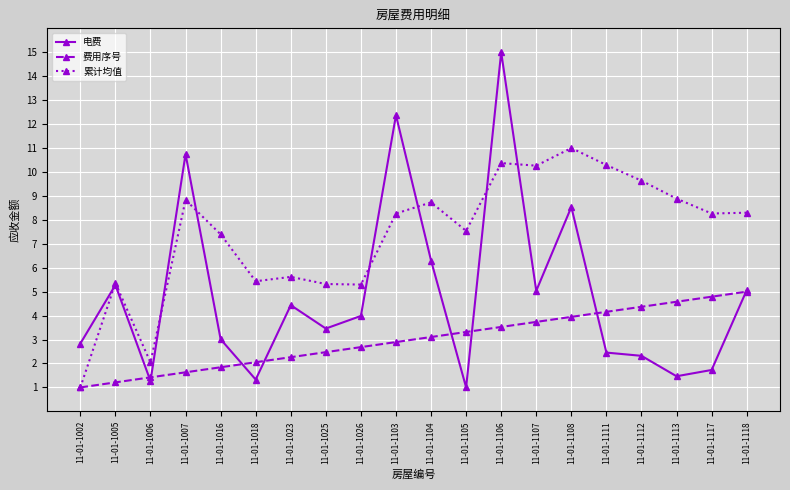

Count the number of categories in the chart.

20